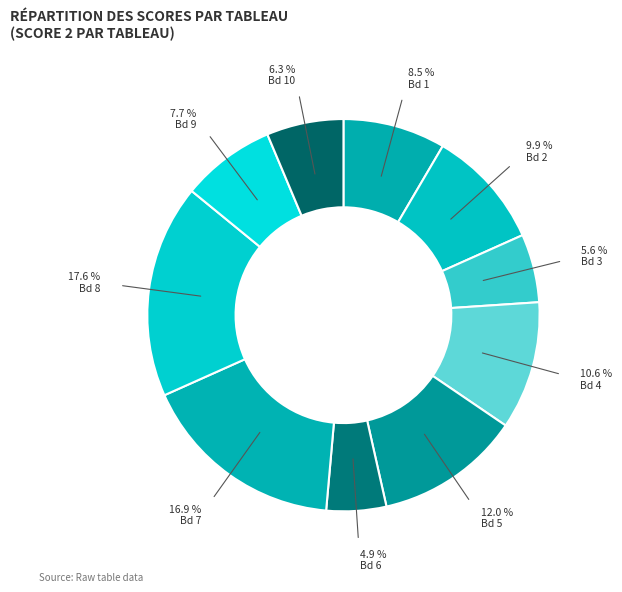

How many slices are in this pie chart?

10